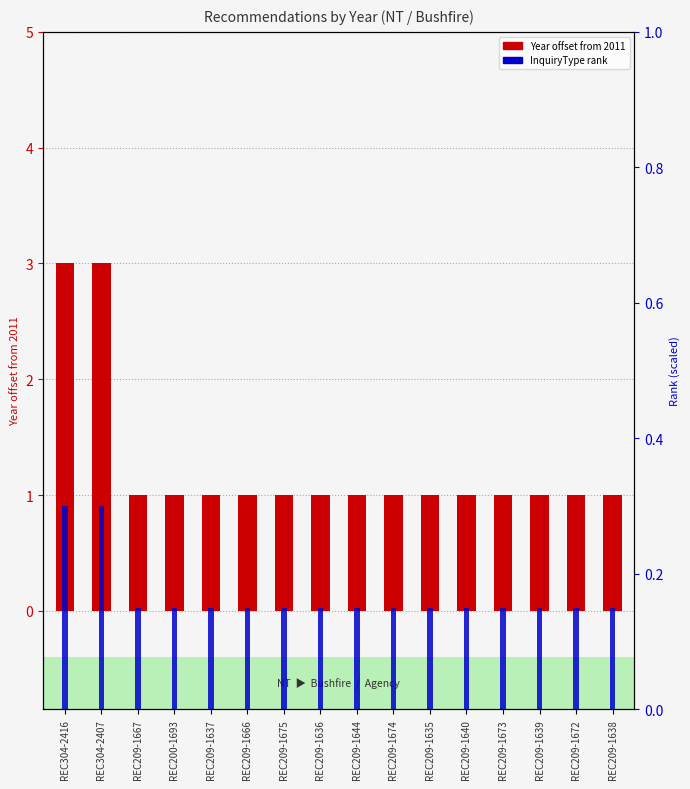

What is the sum of the Year offset from baseline values at REC304-2416 and REC200-1693?

4.0